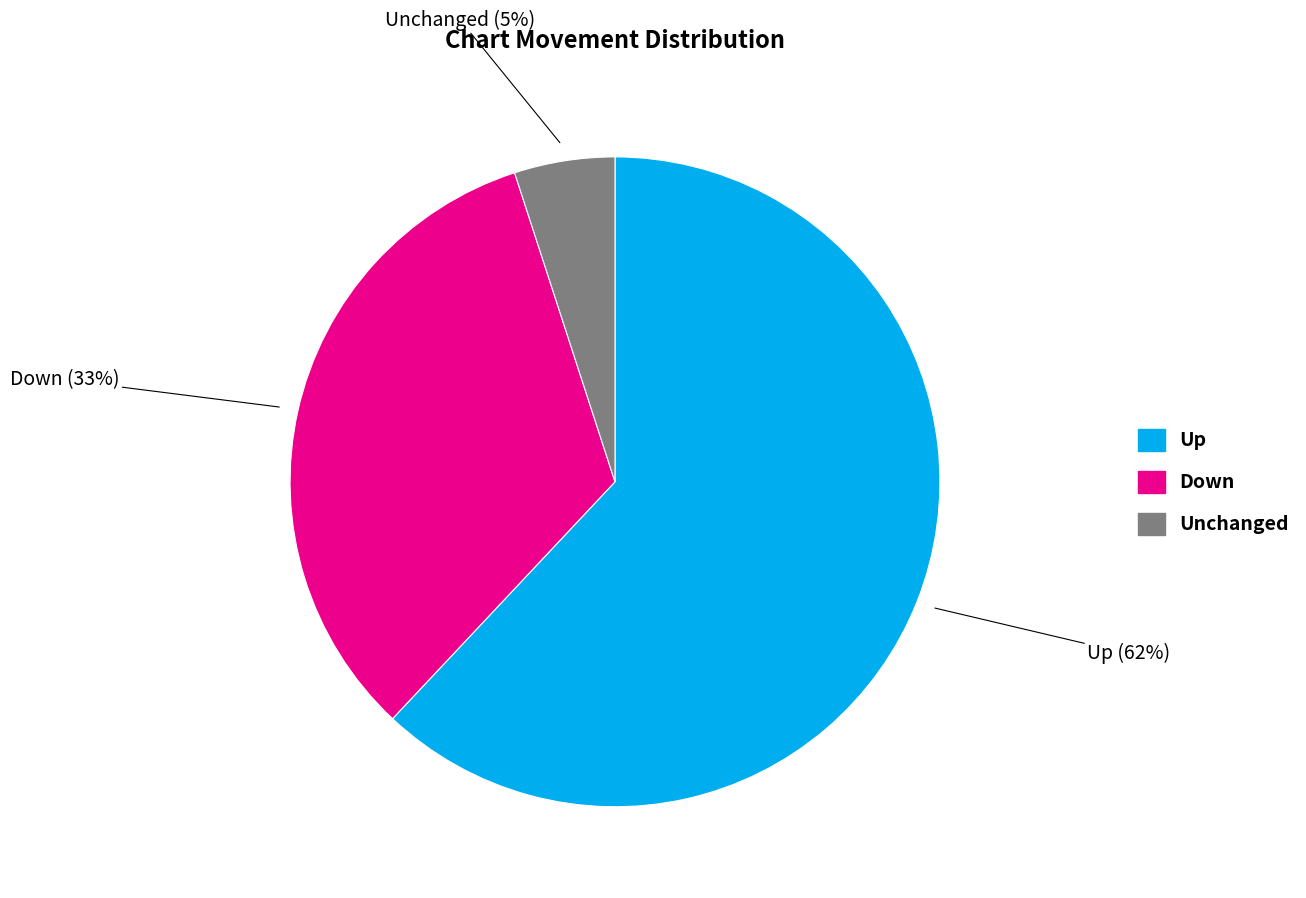

The Unchanged slice represents 5% of the pie. True or false?

True